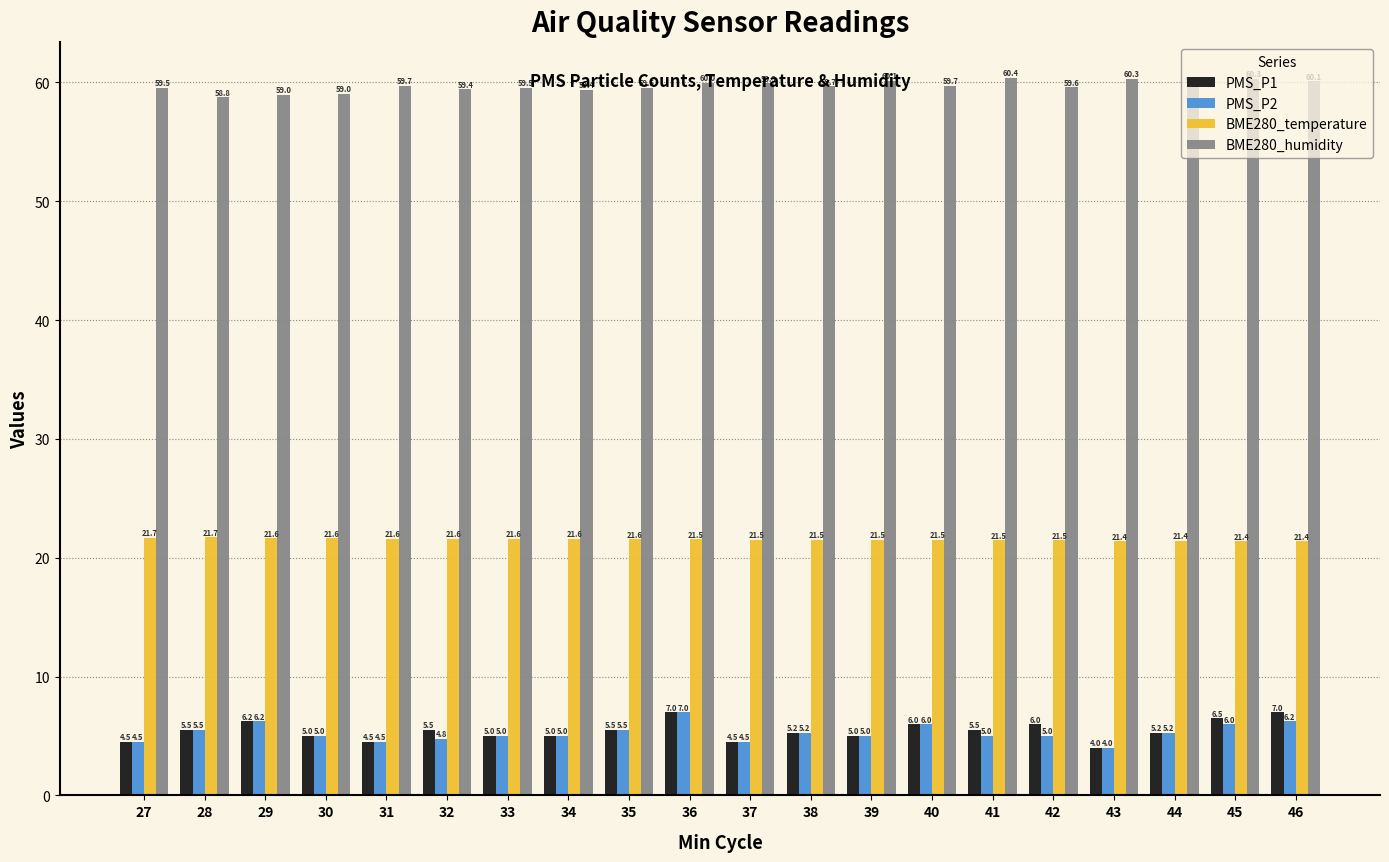

What are all the series names shown in the legend?

PMS_P1, PMS_P2, BME280_temperature, BME280_humidity